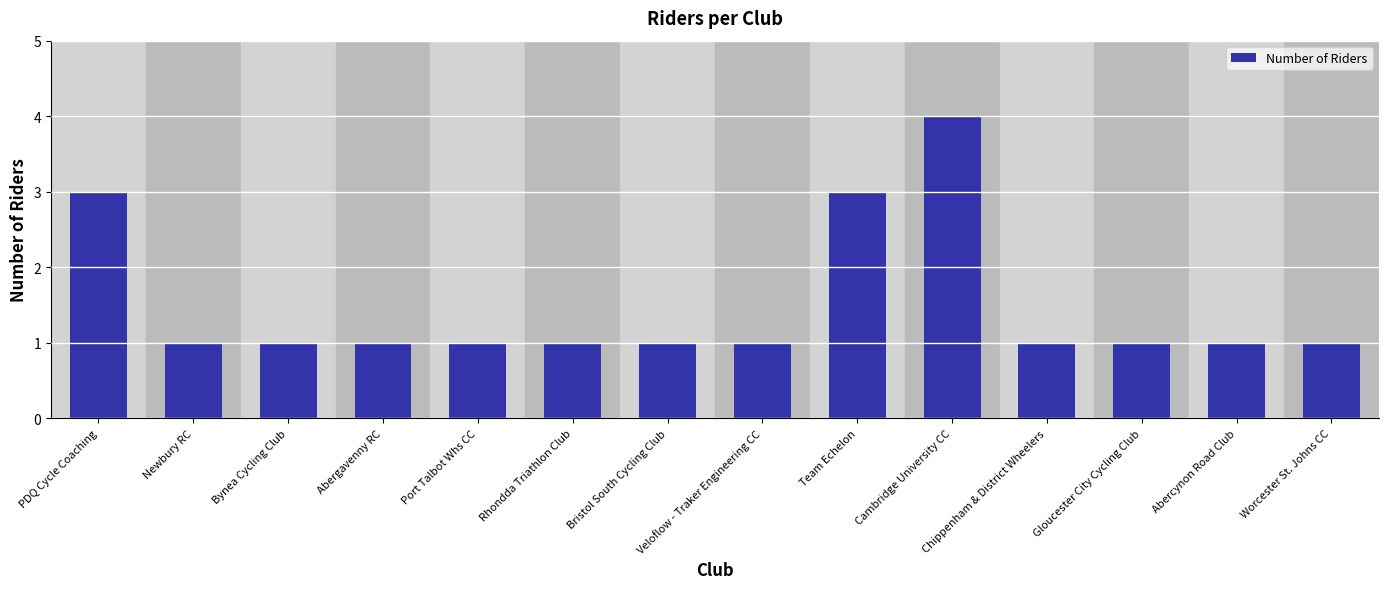

What is the value of the 5th bar from the left?

1